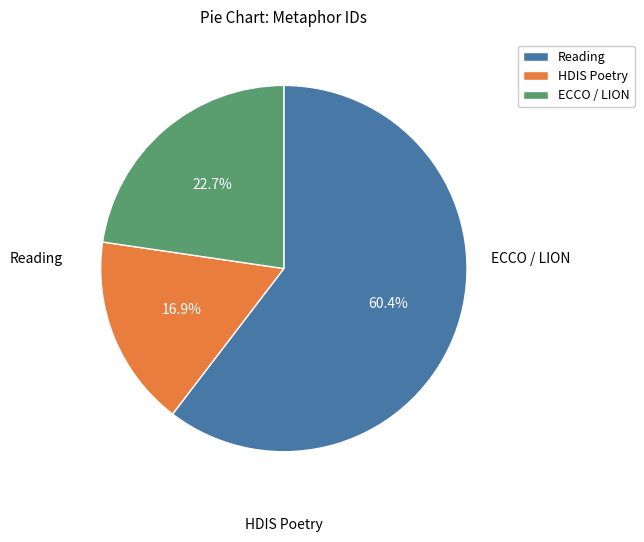

Rank the categories by value from lowest to highest.

HDIS Poetry, ECCO / LION, Reading